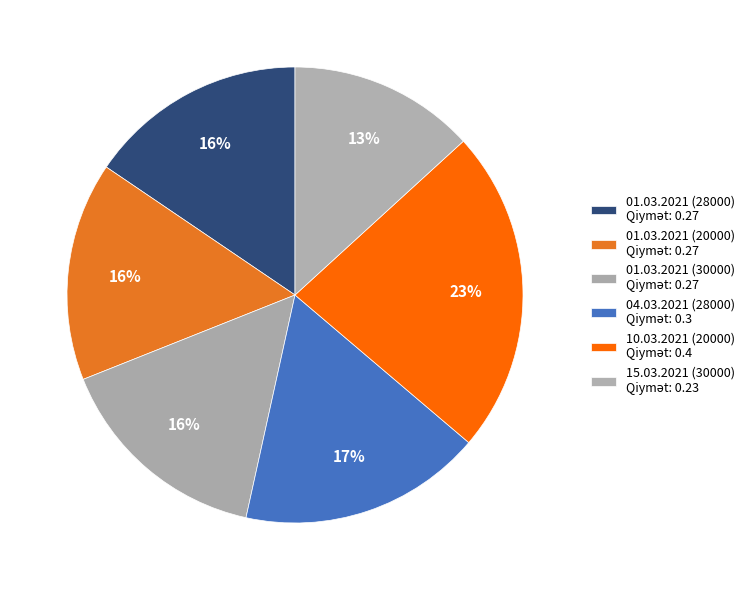

How many slices are in this pie chart?

6